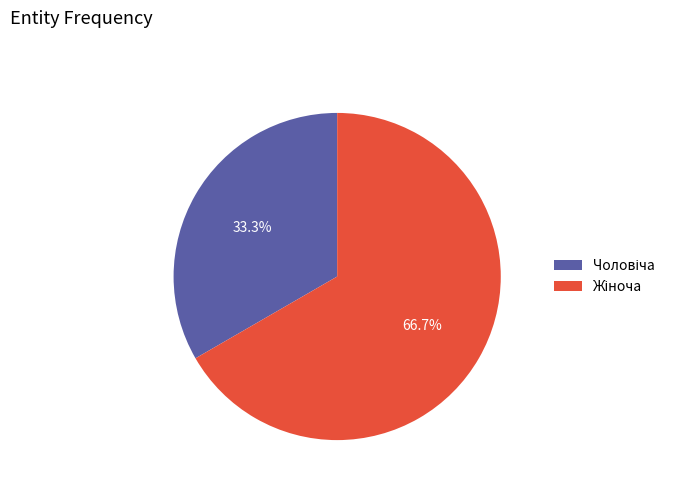

How many slices are in this pie chart?

2